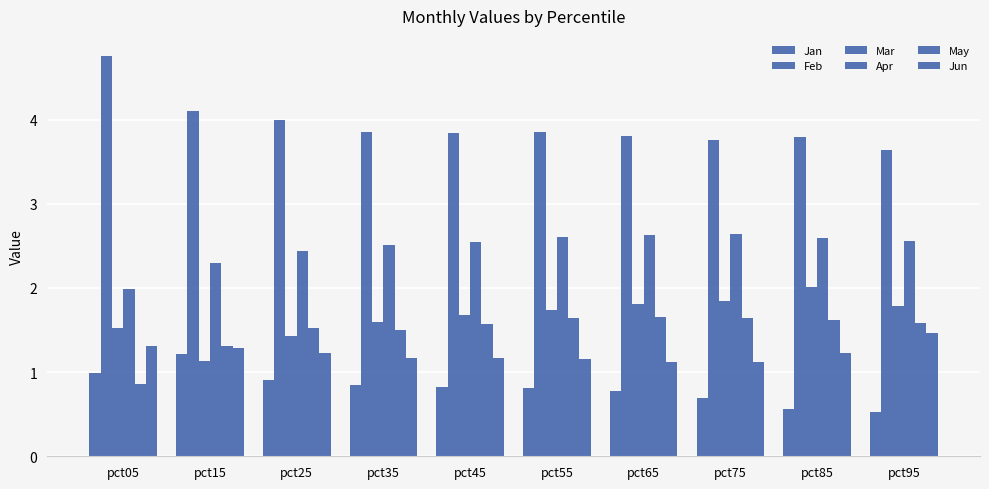

True or false: Feb has a value of 4.1 at pct15.

True